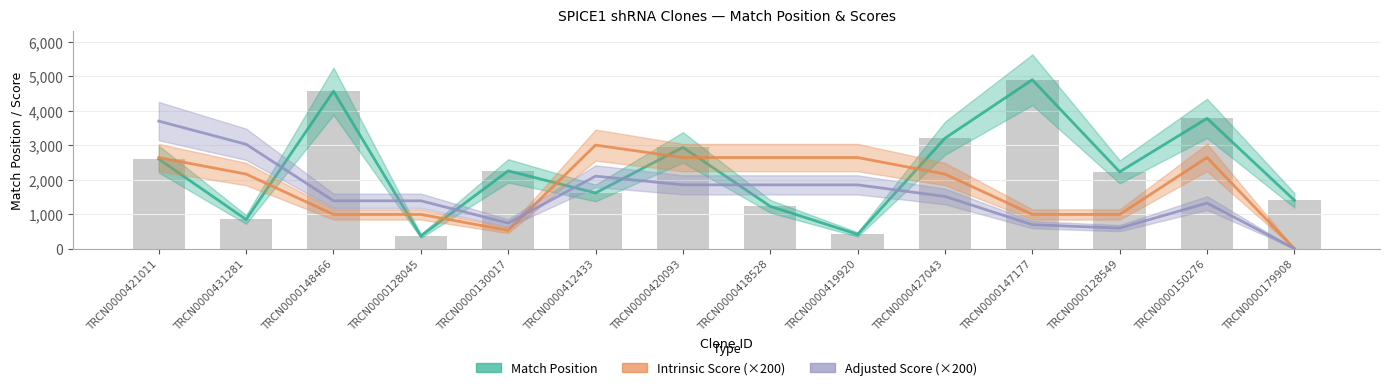

The value of Adjusted Score (×200) at TRCN0000148466 is 504.4. True or false?

False